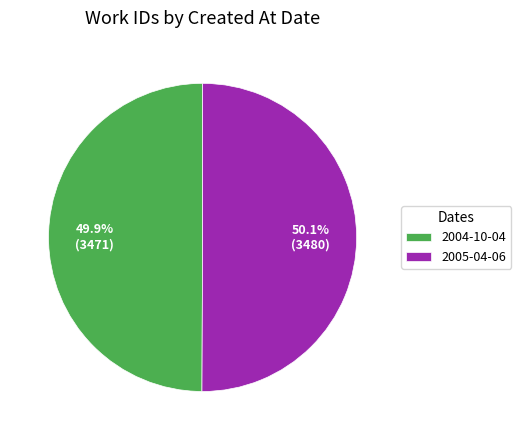

To the nearest percent, what is the average slice percentage?

50%